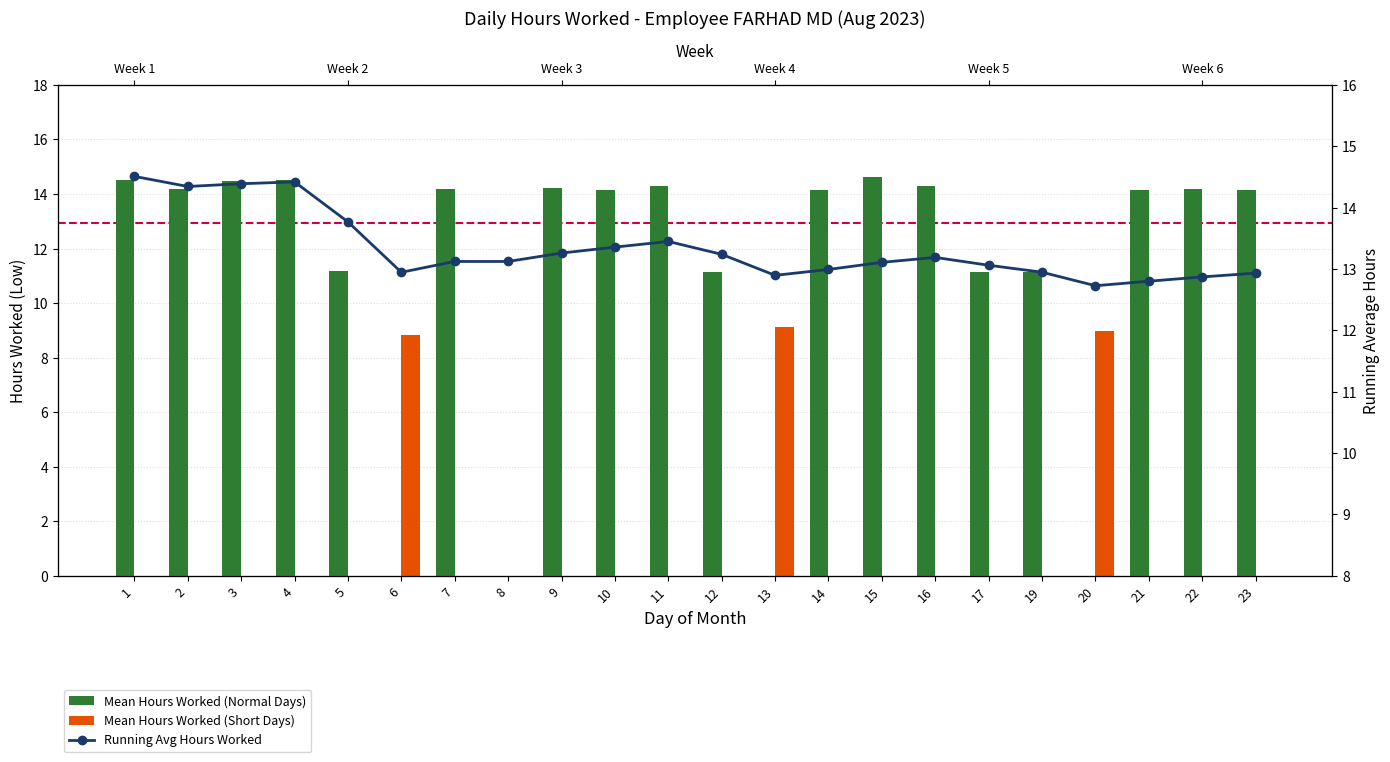

Between 16 and 2, which is larger?

16